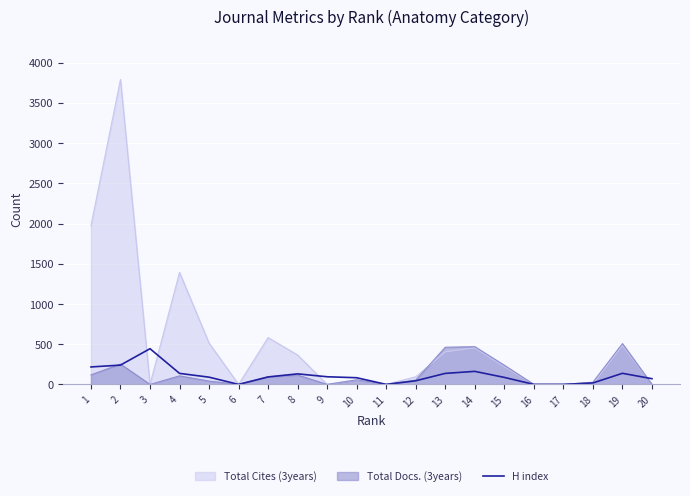

The value of Total Docs. (3years) at 2 is 253. True or false?

True